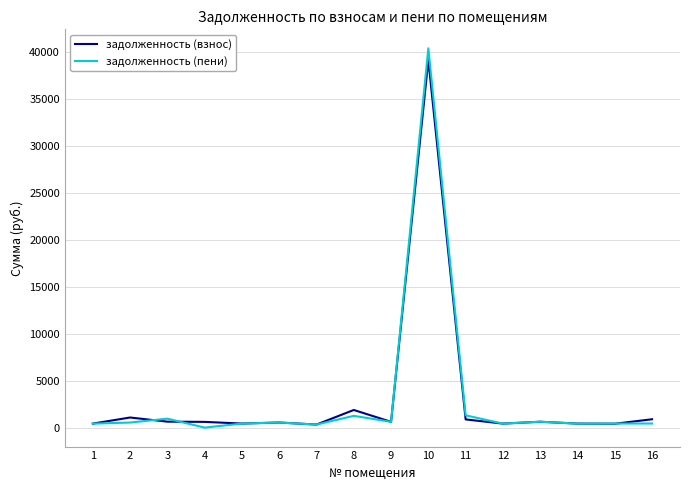

Which series has the largest range (max minus min)?

задолженность (пени)